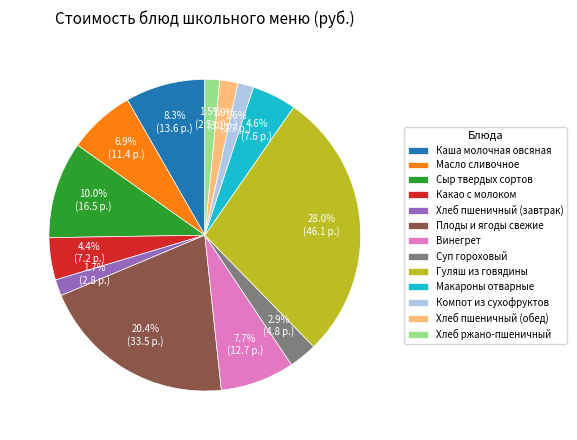

To the nearest percent, what is the combined percentage of Хлеб ржано-пшеничный and Гуляш из говядины?

30%